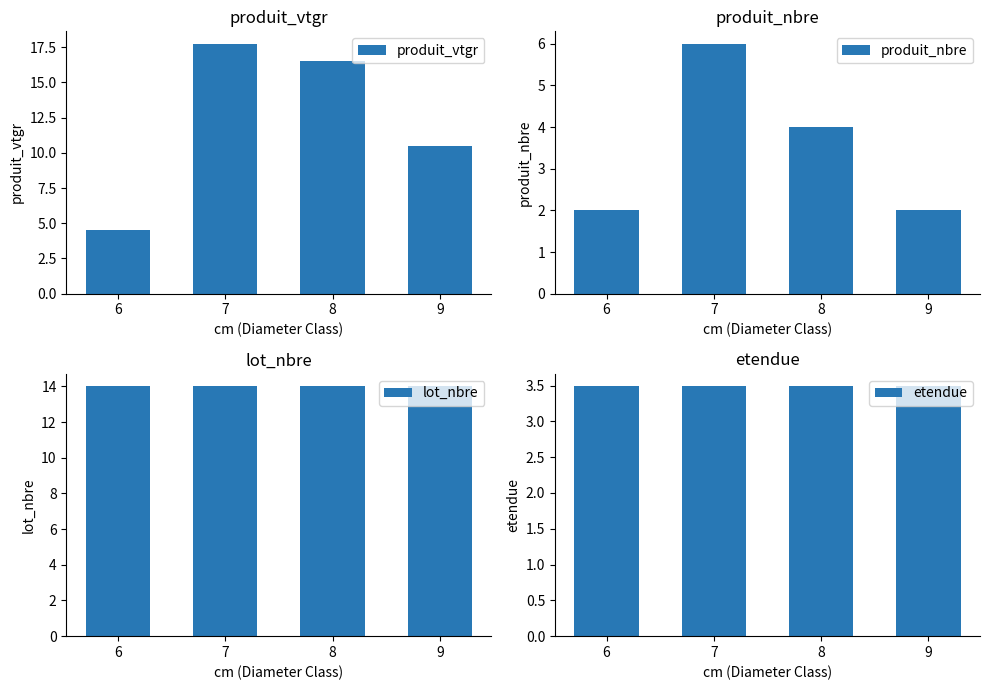

What are all the series names shown in the legend?

produit_vtgr, produit_nbre, lot_nbre, etendue